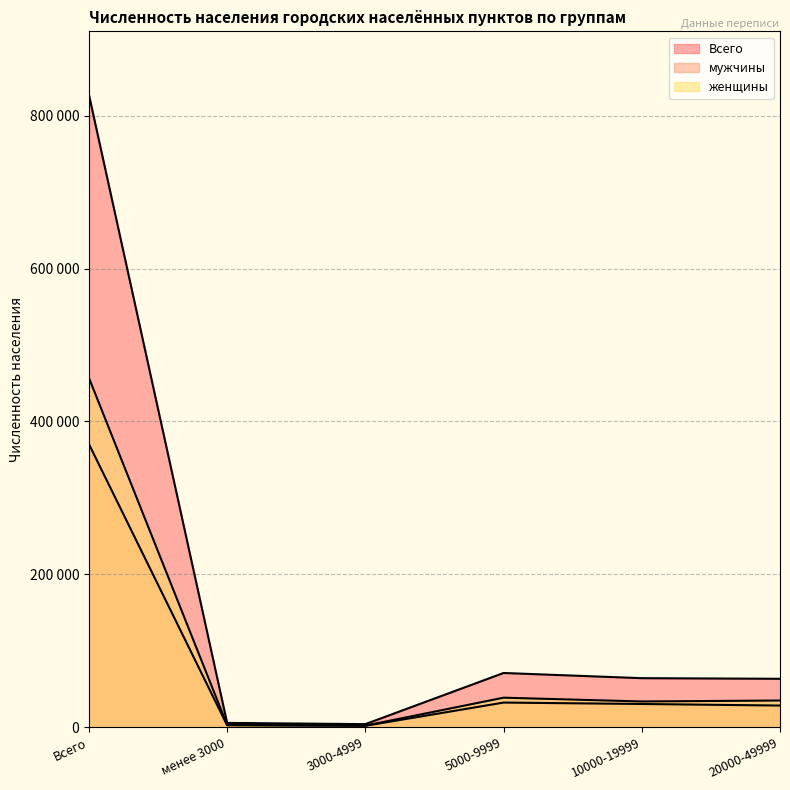

Rank the series by their maximum value, from highest to lowest.

Всего, женщины, мужчины